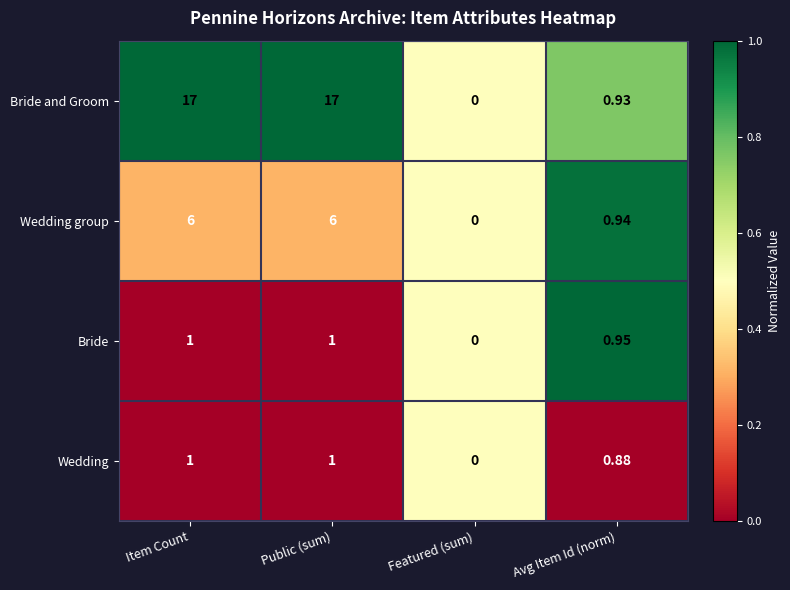

At Avg Item Id (norm), list the series in order from largest to smallest.

Bride, Wedding group, Bride and Groom, Wedding